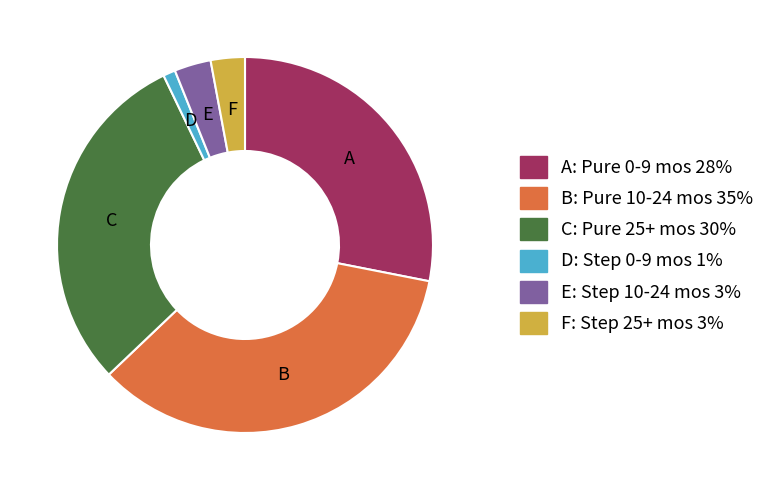

Does any single category account for the majority?

No